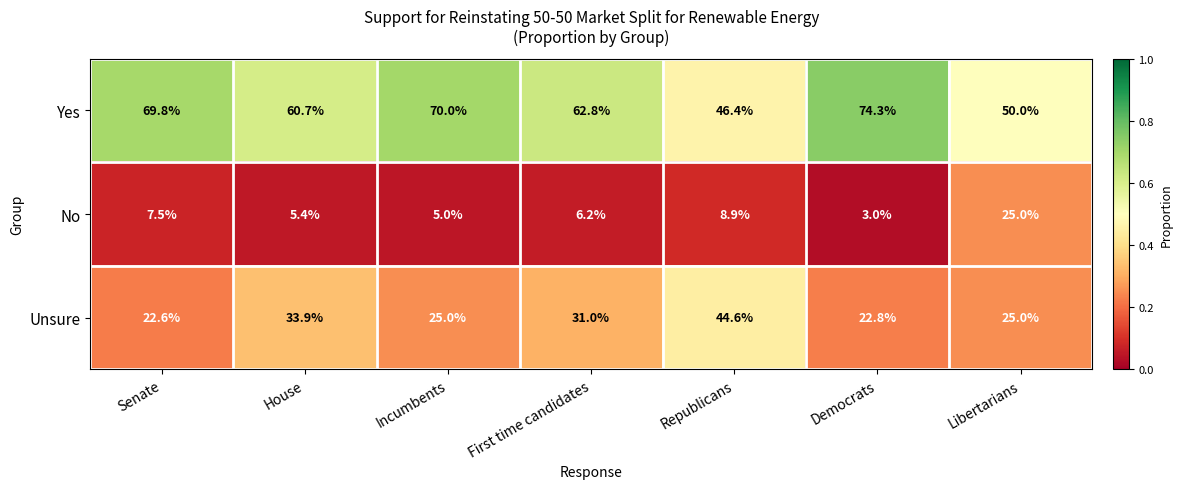

Reading left to right, transcribe all the data shown in this chart.

Yes: Senate=69.8	House=60.7	Incumbents=70.0	First time candidates=62.8	Republicans=46.4	Democrats=74.3	Libertarians=50.0
No: Senate=7.5	House=5.4	Incumbents=5.0	First time candidates=6.2	Republicans=8.9	Democrats=3.0	Libertarians=25.0
Unsure: Senate=22.6	House=33.9	Incumbents=25.0	First time candidates=31.0	Republicans=44.6	Democrats=22.8	Libertarians=25.0